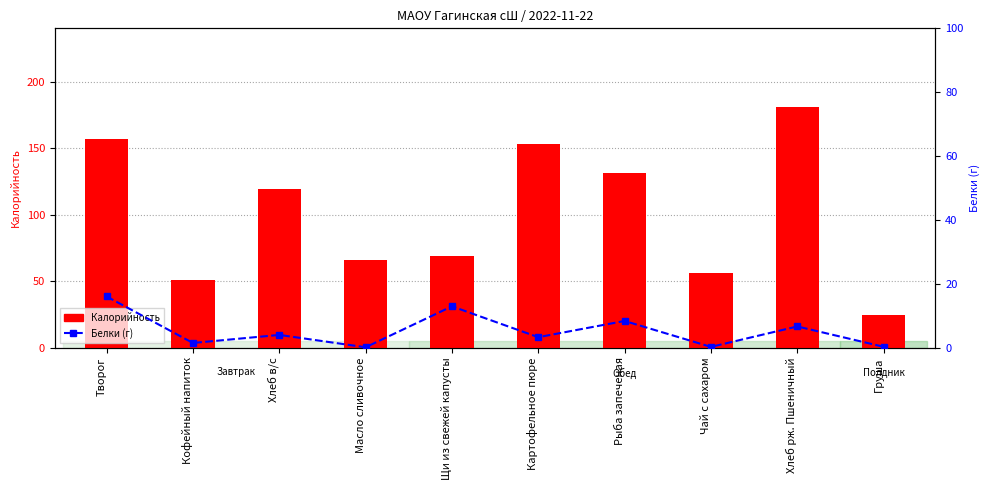

What is the difference between the highest and lowest values at Масло сливочное?

66.0